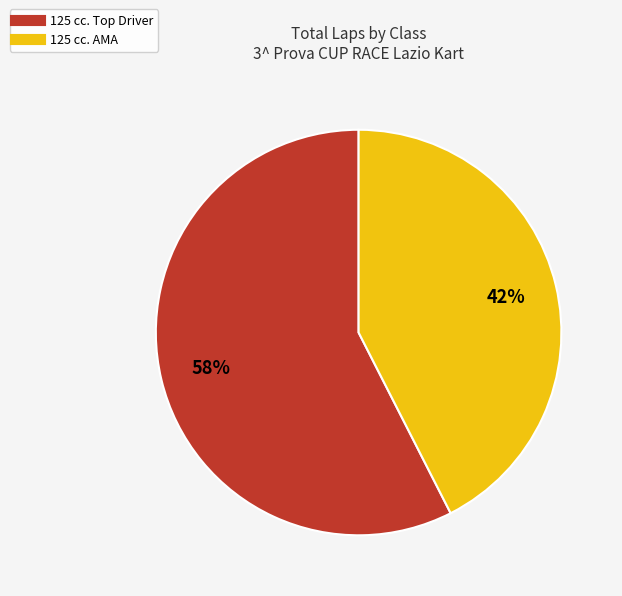

How many segments does this pie chart have?

2